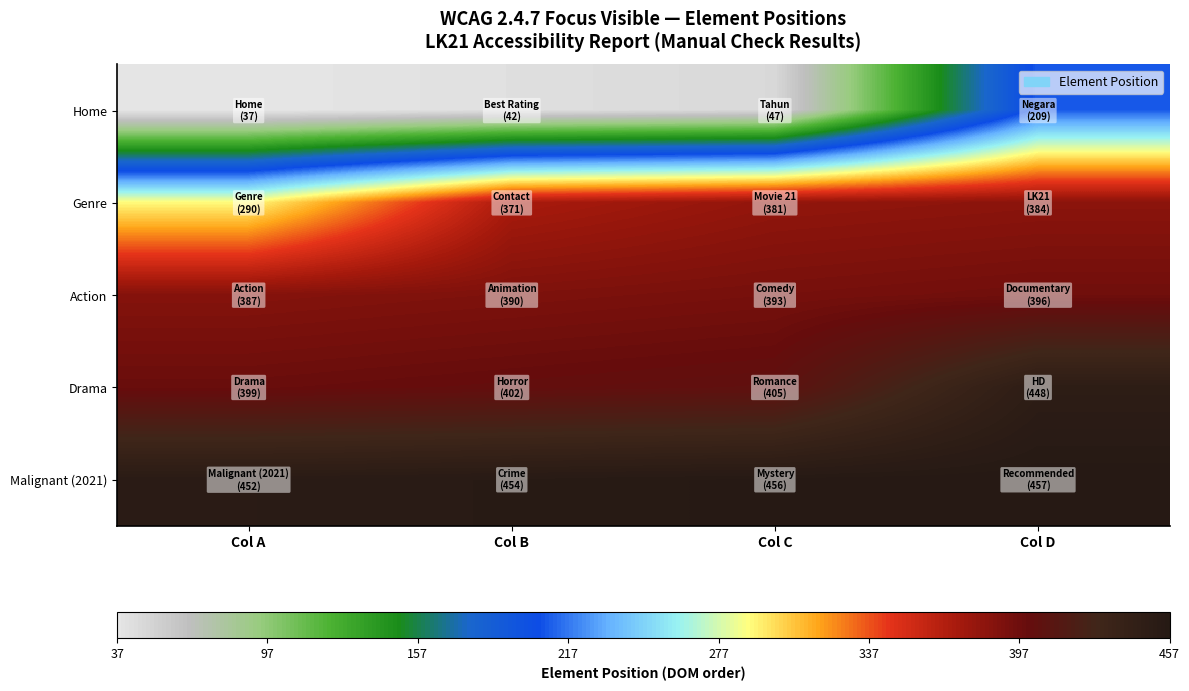

Reading left to right, extract all data points from this chart.

Home: Col A=37	Col B=42	Col C=47	Col D=209
Genre: Col A=290	Col B=371	Col C=381	Col D=384
Action: Col A=387	Col B=390	Col C=393	Col D=396
Drama: Col A=399	Col B=402	Col C=405	Col D=448
Malignant (2021): Col A=452	Col B=454	Col C=456	Col D=457